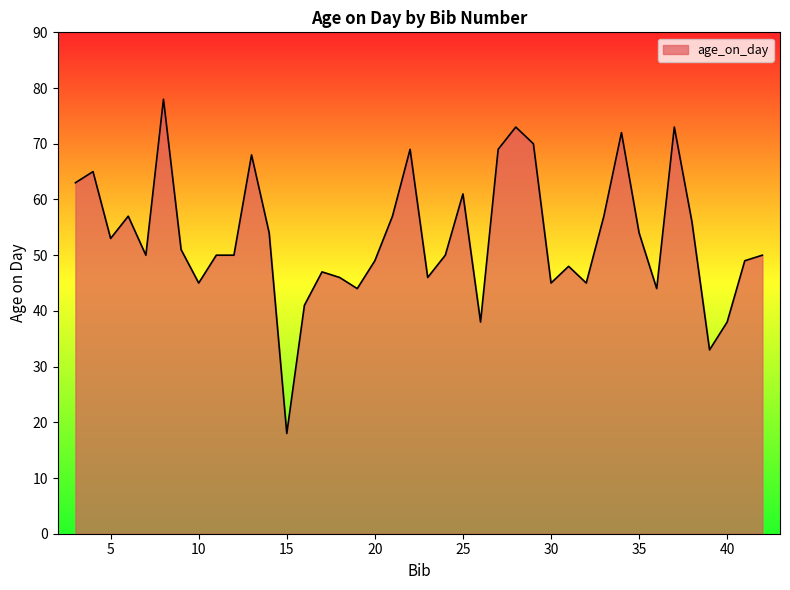

What is the difference between the maximum and minimum values?

60